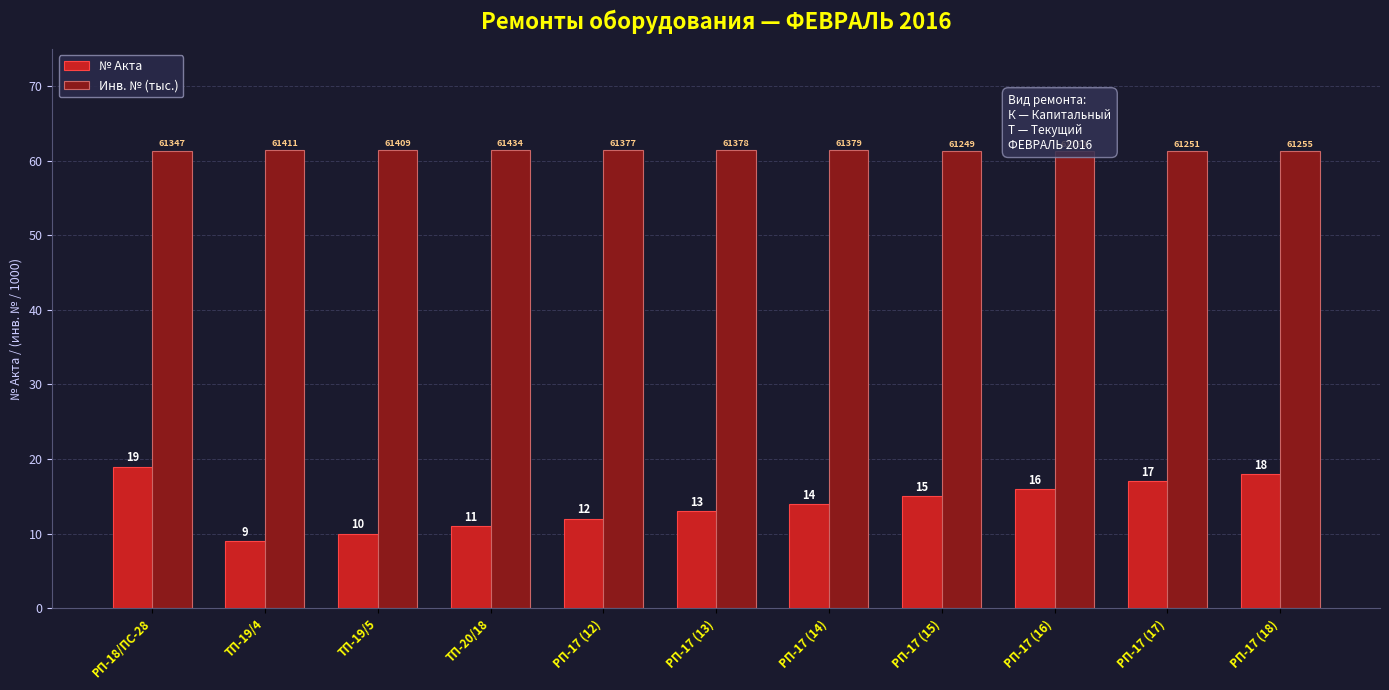

True or false: № Акта has a value of 6.9 at РП-17 (16).

False